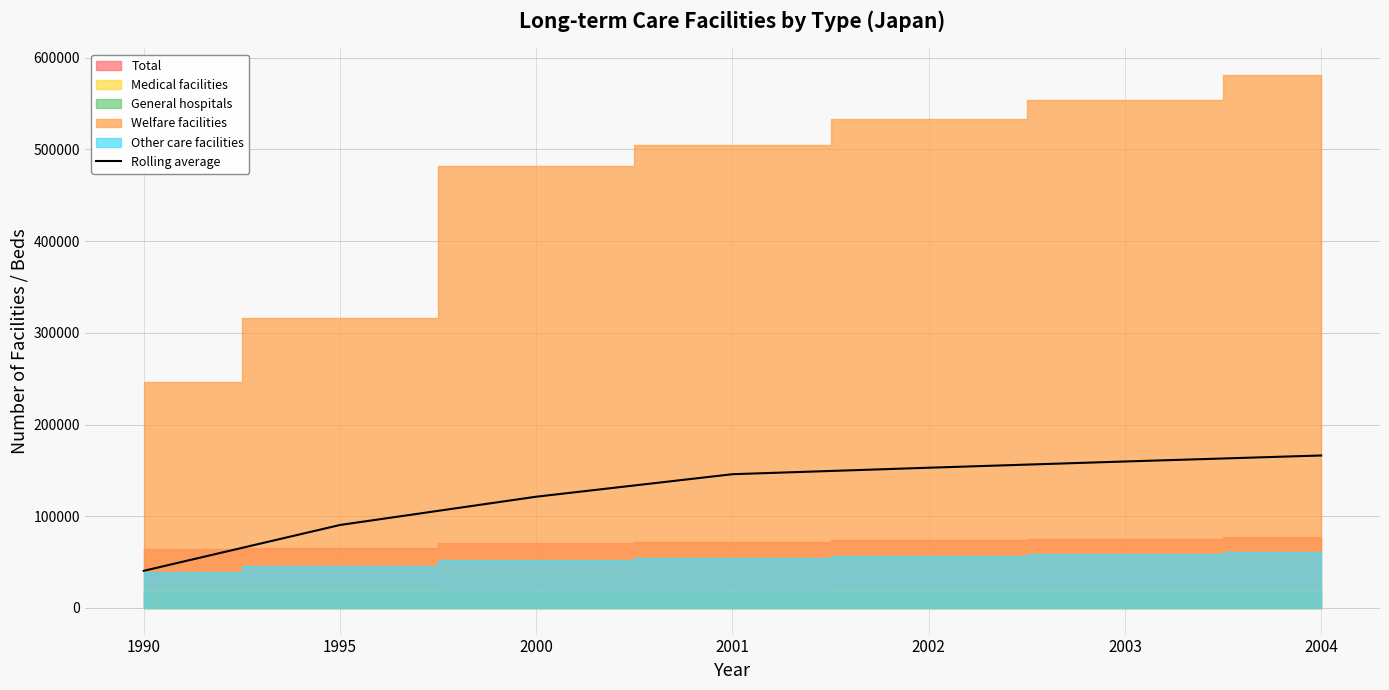

What is the highest value of the Rolling average series?

166252.1